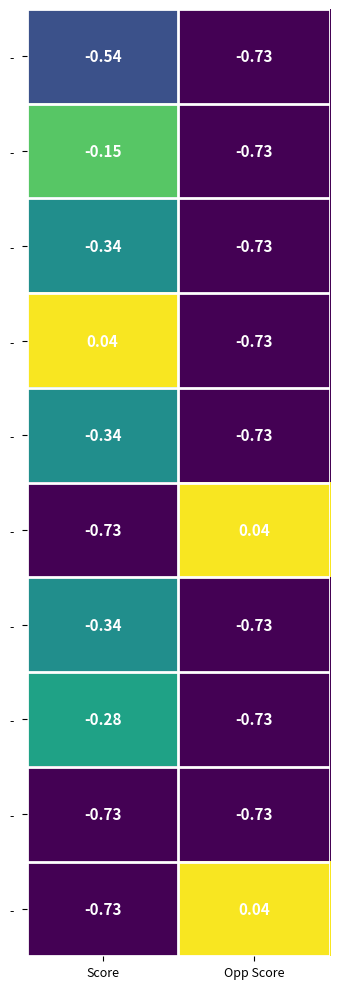

Count the number of data series in this chart.

10